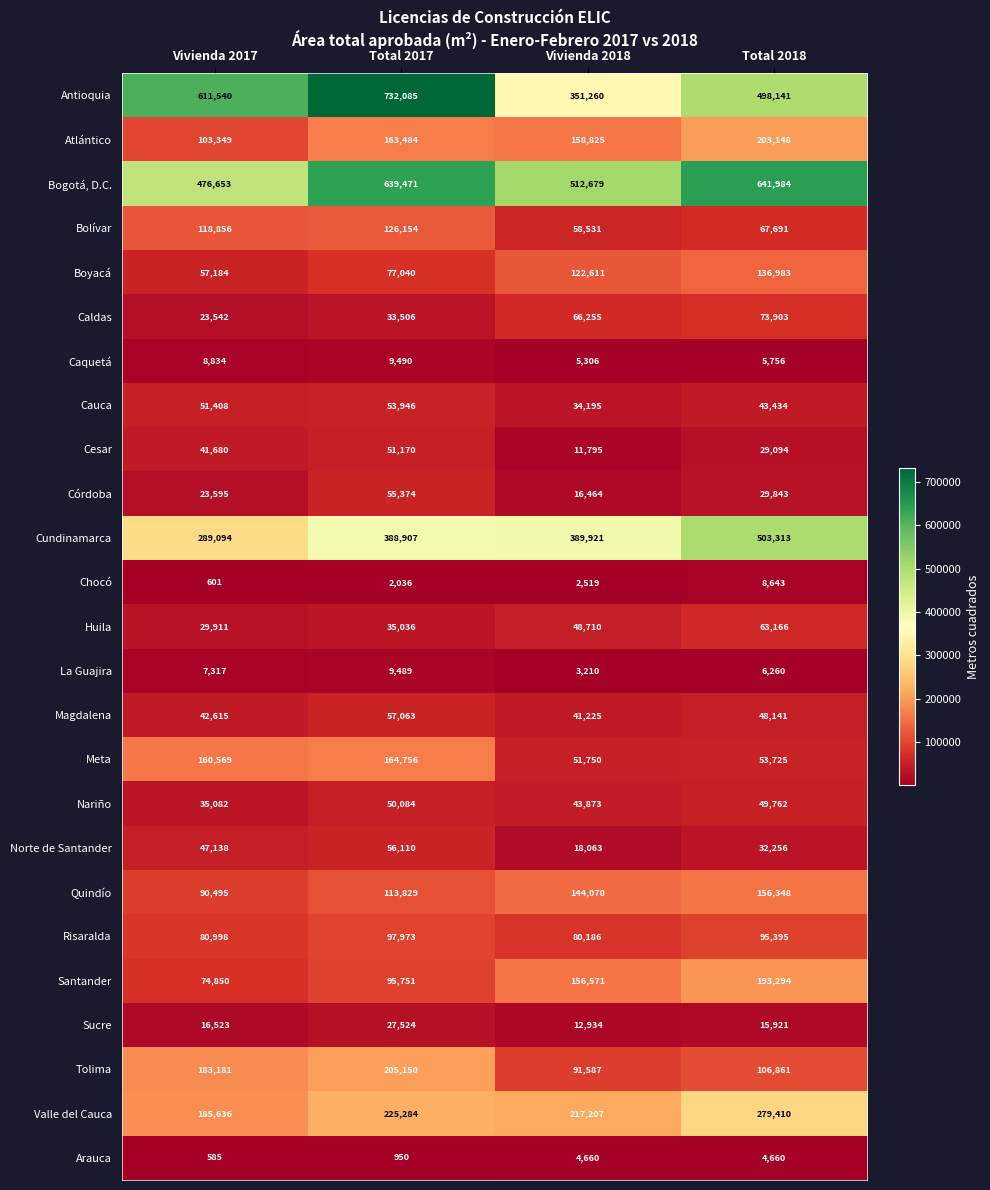

Between Total 2017 and Vivienda 2018, which series saw the biggest shift?

Antioquia